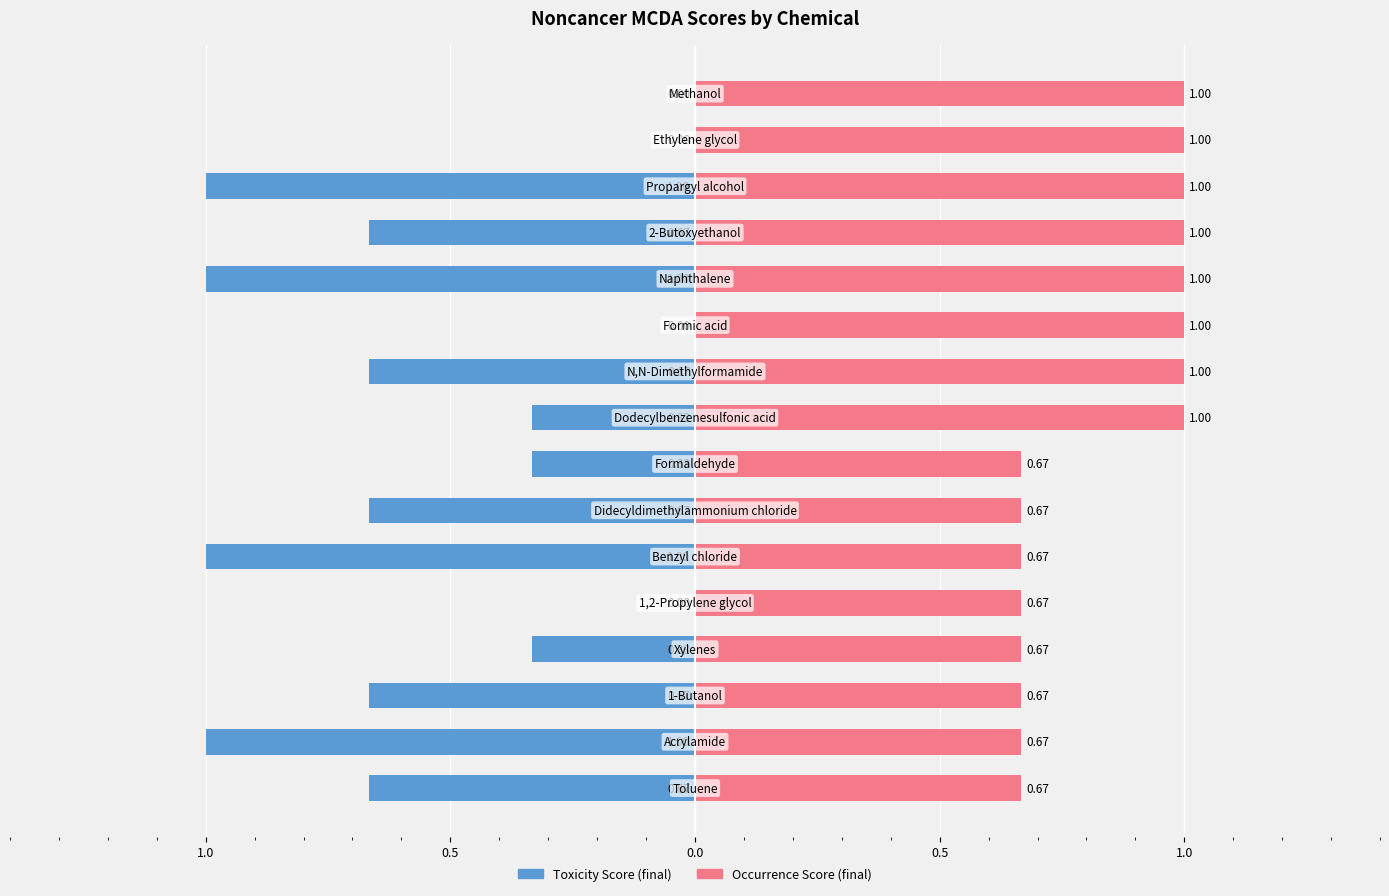

Is the value of Occurrence Score (final) at 6 greater than the value of Toxicity Score (final) at 1.0?

Yes